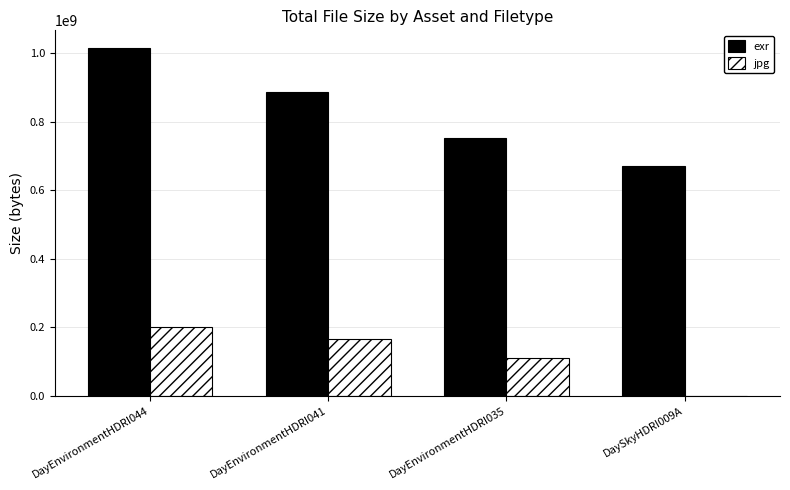

The value of jpg at DayEnvironmentHDRI035 is 165067476. True or false?

False